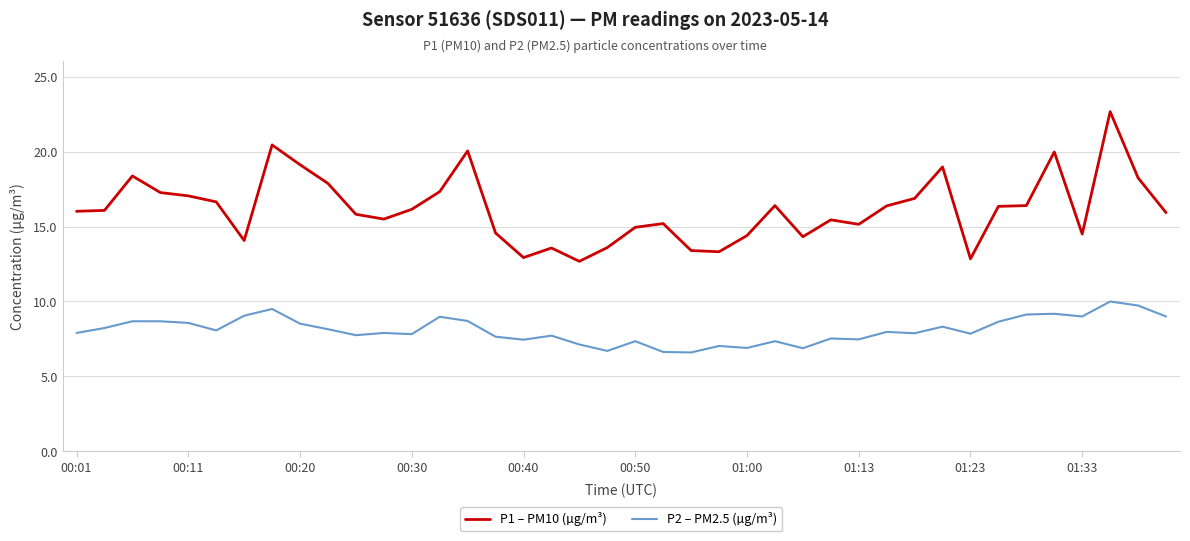

What is the highest value of the P1 – PM10 (µg/m³) series?

22.7